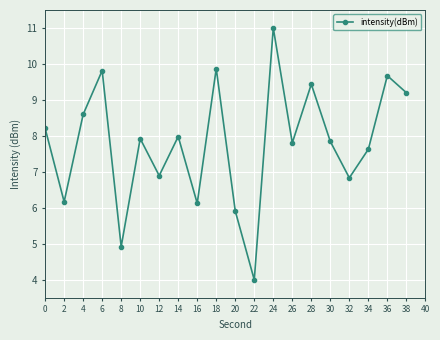

What is the ratio of the value at 22 to the value at 18?

0.4